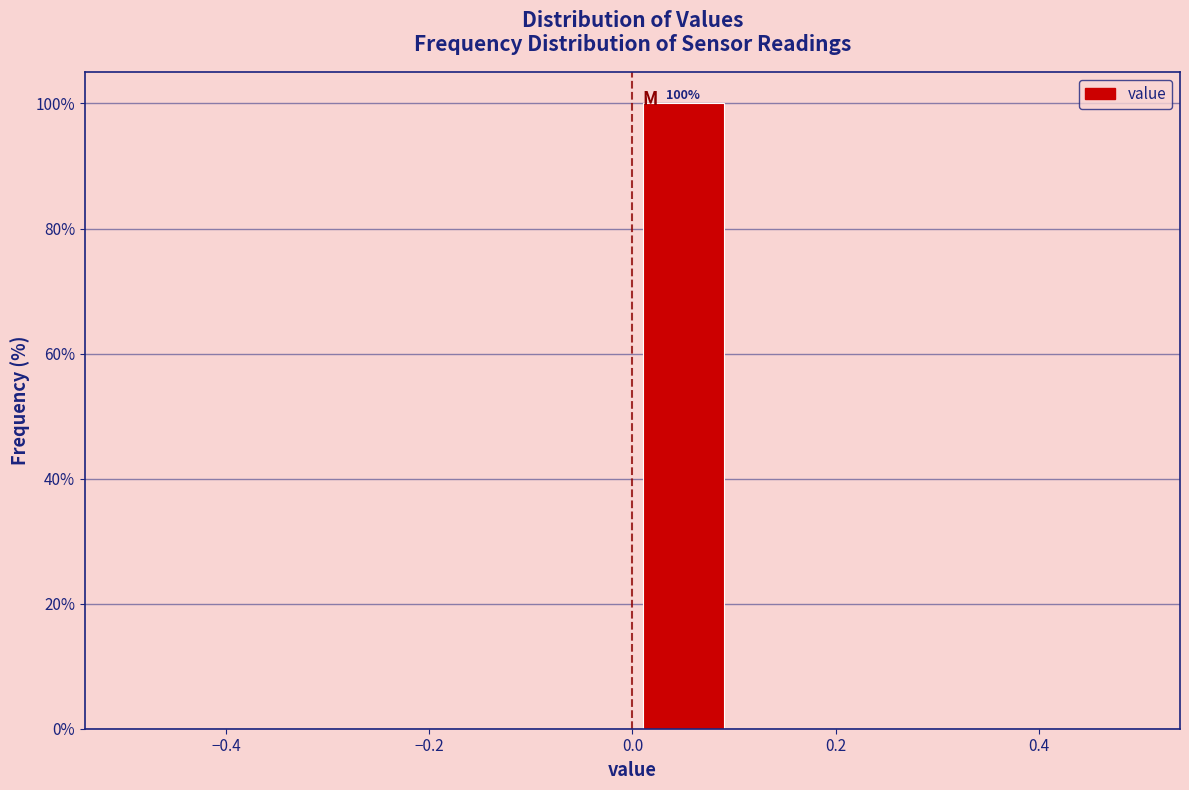

Over which range of the x-axis is the bar tallest?

0.0 to 0.1